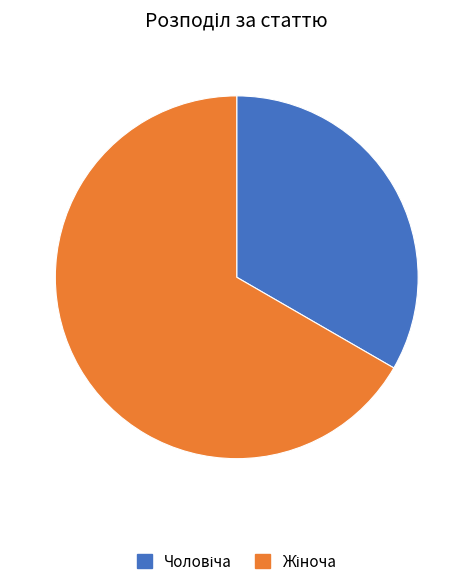

Is there a majority slice in this chart?

Yes